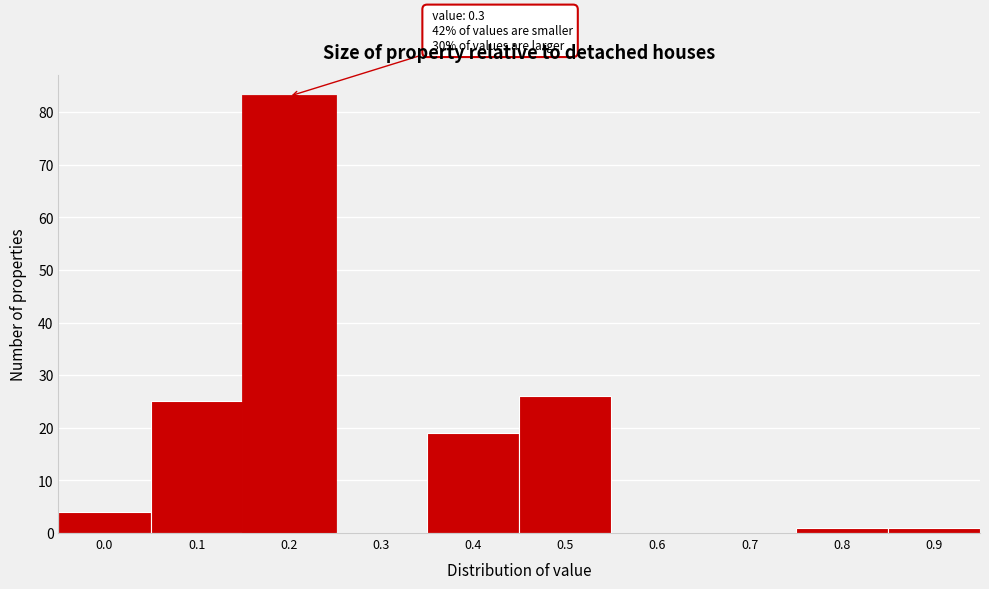

Reading left to right, extract all data points from this chart.

0.0=4	0.1=25	0.2=83	0.3=0	0.4=19	0.5=26	0.6=0	0.7=0	0.8=1	0.9=1